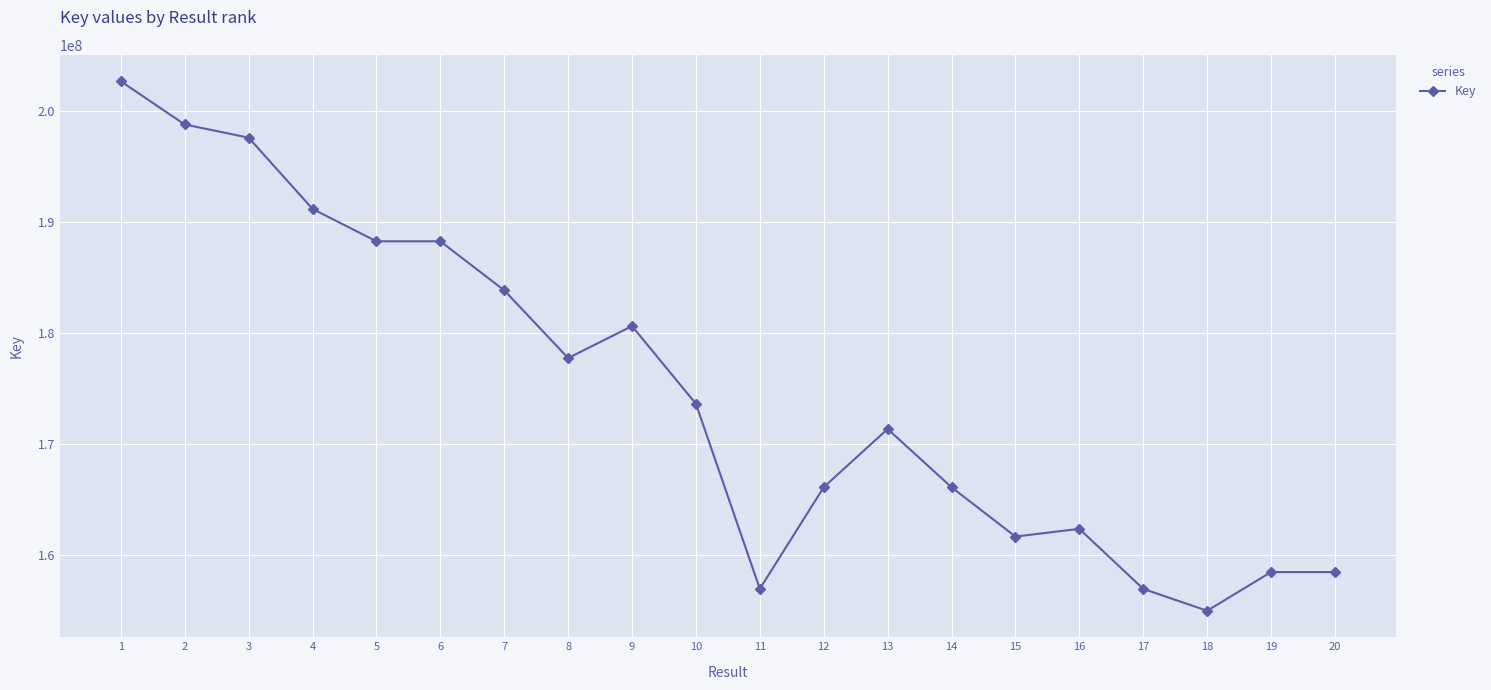

Which category has the lowest value across all series?

18